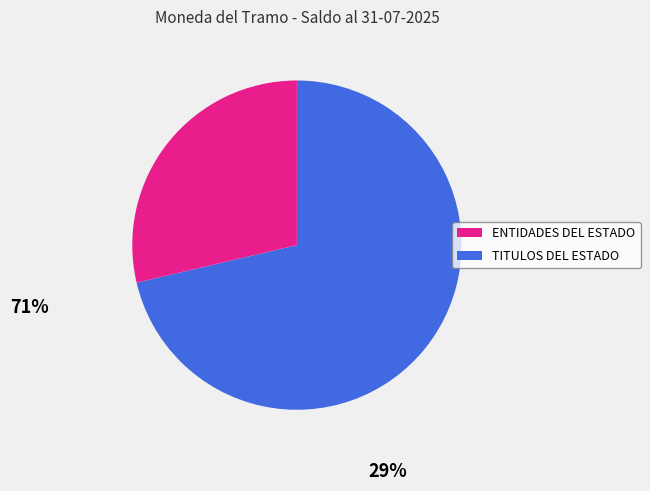

Is ENTIDADES DEL ESTADO the majority of the pie?

Yes